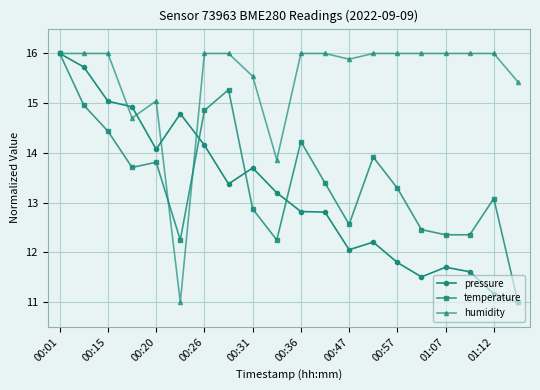

Which series has the largest total across all categories?

humidity